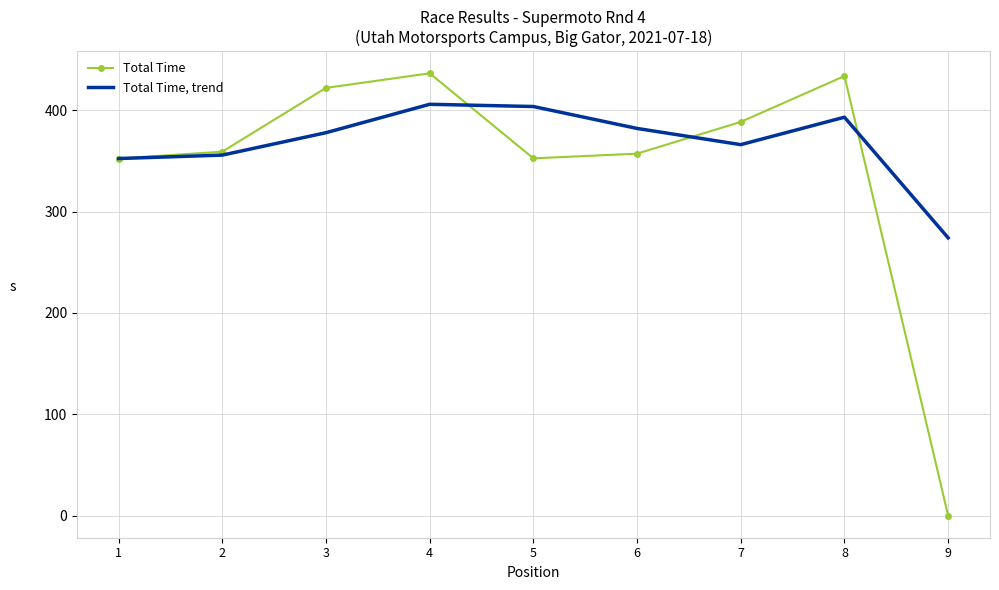

What is the highest value of the Total Time series?

436.5